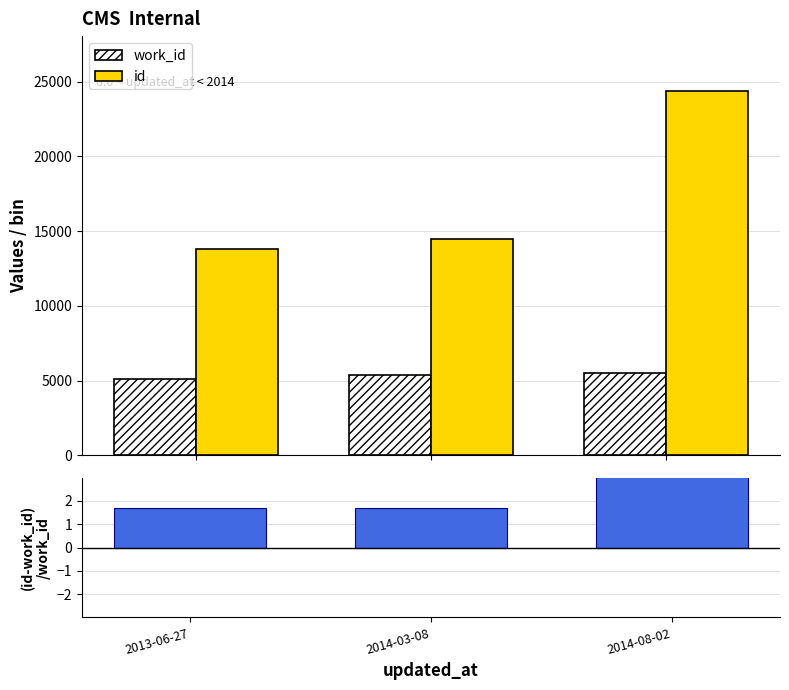

Rank the series by their maximum value, from highest to lowest.

id, work_id, (id-work_id)/work_id